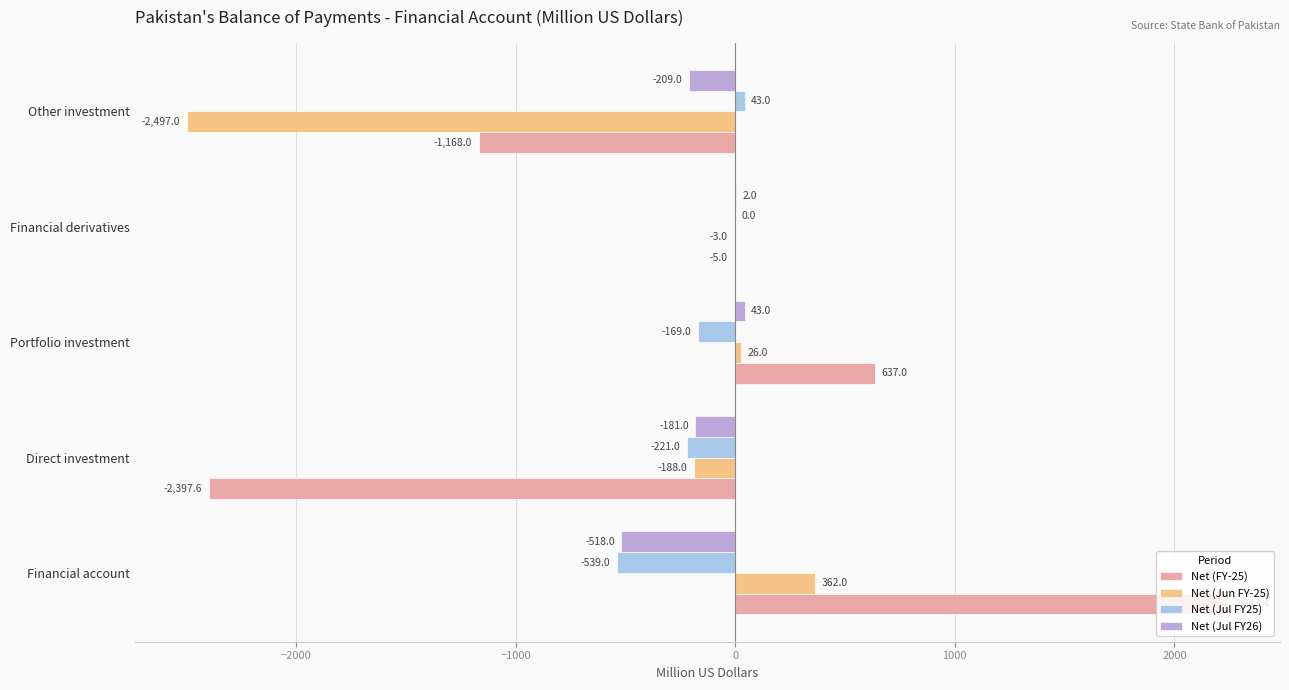

Which series has the largest total across all categories?

Net (FY-25)